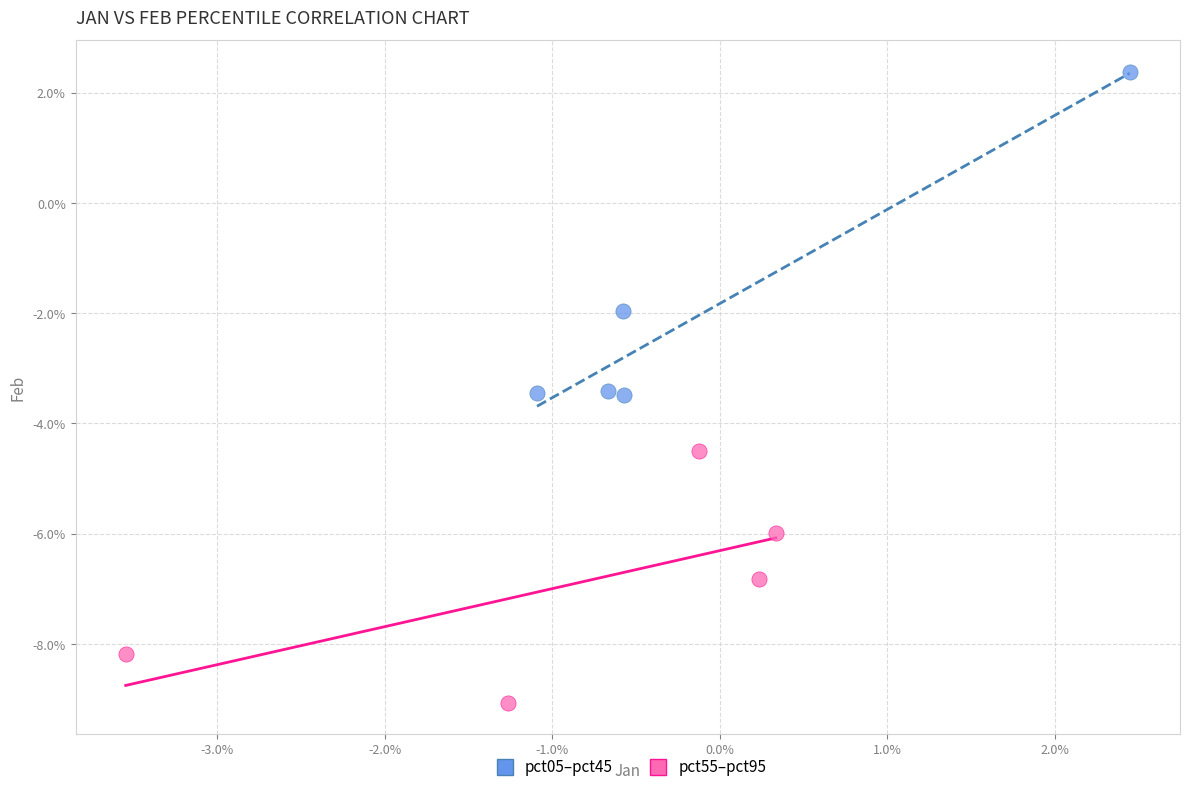

What are all the series names shown in the legend?

pct05–pct45, pct55–pct95